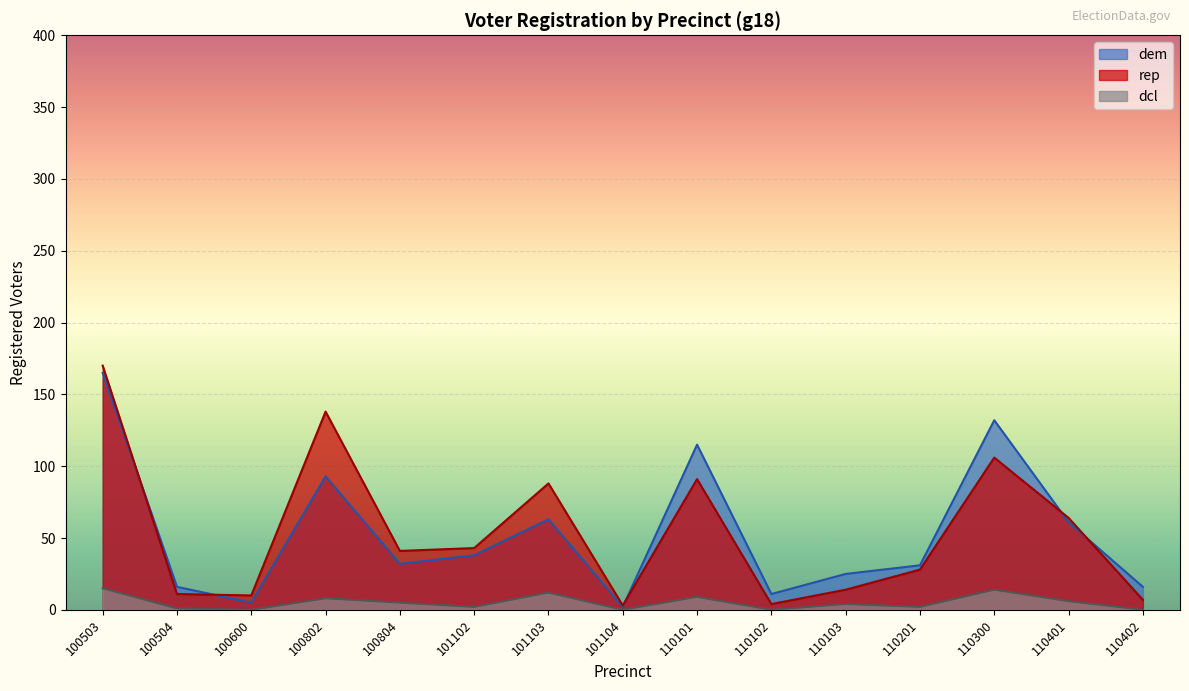

True or false: dcl and dem cross at least once.

False